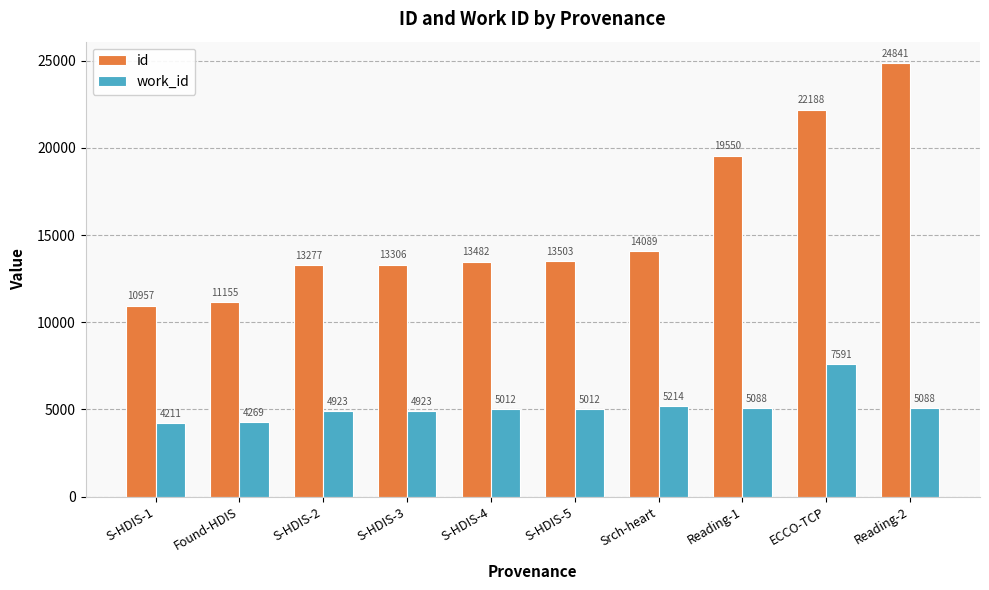

Reading right to left, extract all data points from this chart.

id: Reading-2=24841	ECCO-TCP=22188	Reading-1=19550	Srch-heart=14089	S-HDIS-5=13503	S-HDIS-4=13482	S-HDIS-3=13306	S-HDIS-2=13277	Found-HDIS=11155	S-HDIS-1=10957
work_id: Reading-2=5088	ECCO-TCP=7591	Reading-1=5088	Srch-heart=5214	S-HDIS-5=5012	S-HDIS-4=5012	S-HDIS-3=4923	S-HDIS-2=4923	Found-HDIS=4269	S-HDIS-1=4211